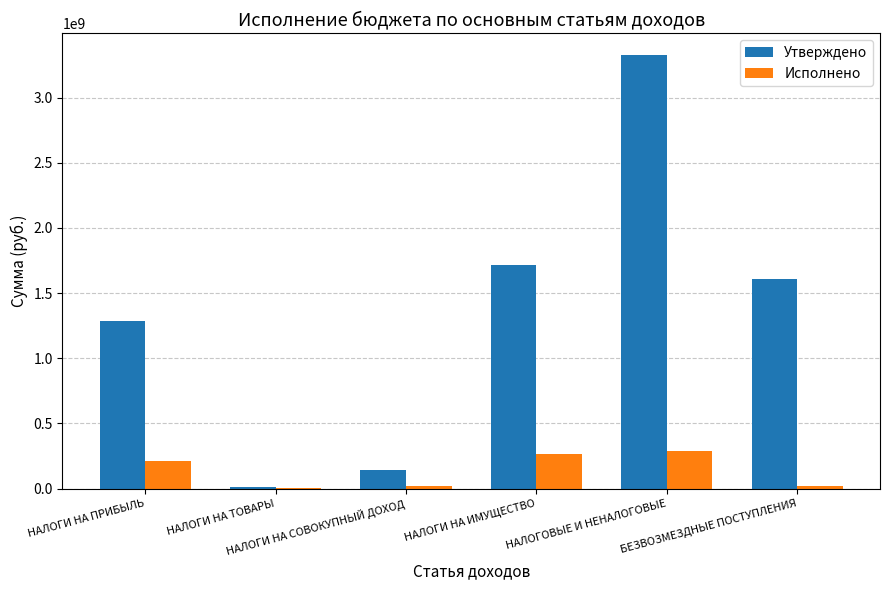

What is the maximum value shown in the chart?

3327622751.1